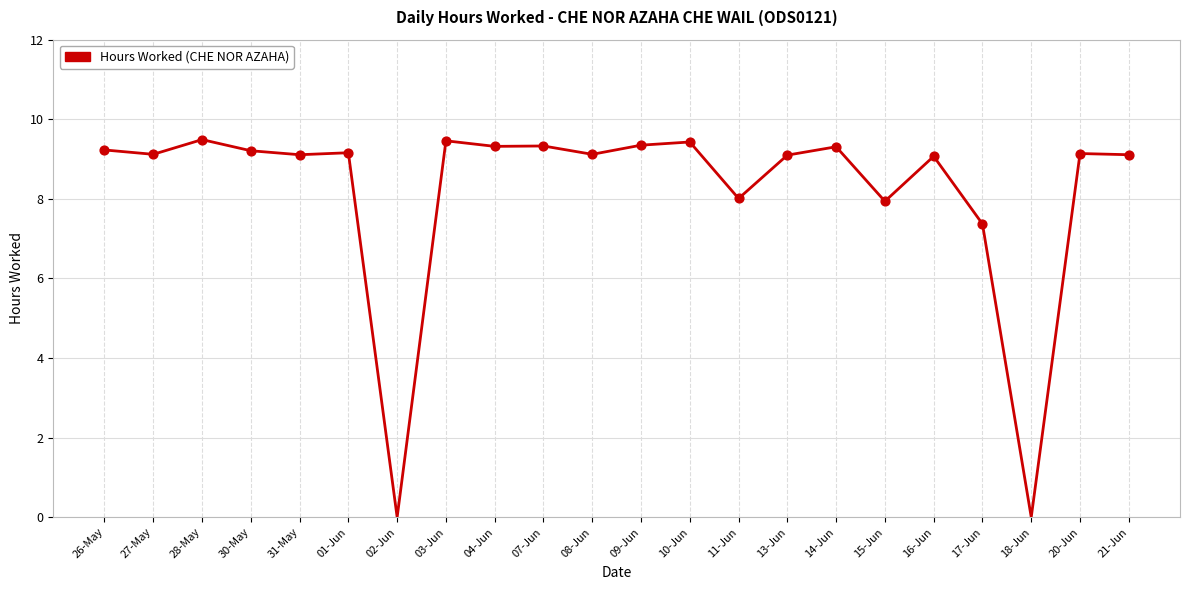

What is the change in value from 11-Jun to 15-Jun?

-0.1